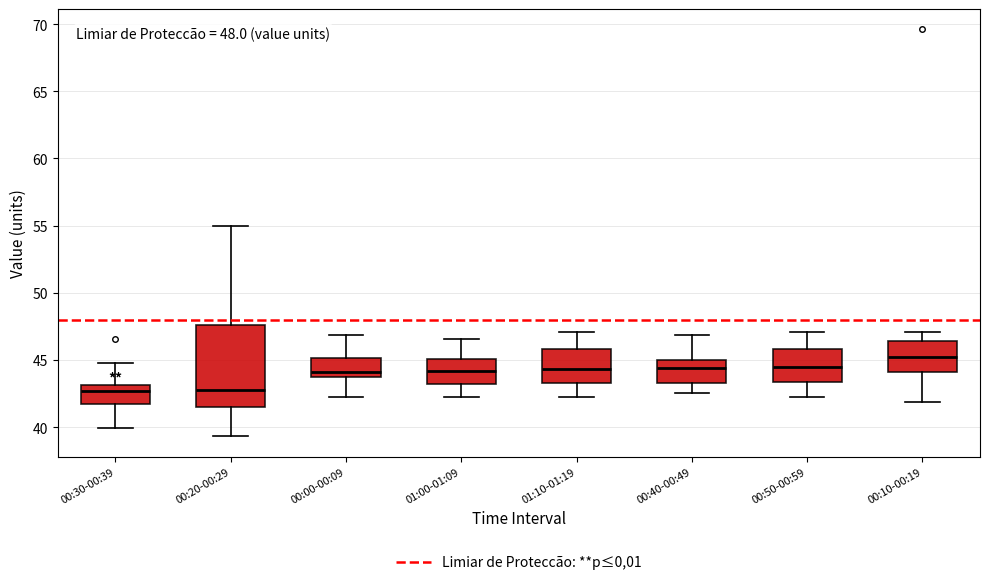

Which box is the tallest, from its lower edge to its upper edge?

00:20-00:29